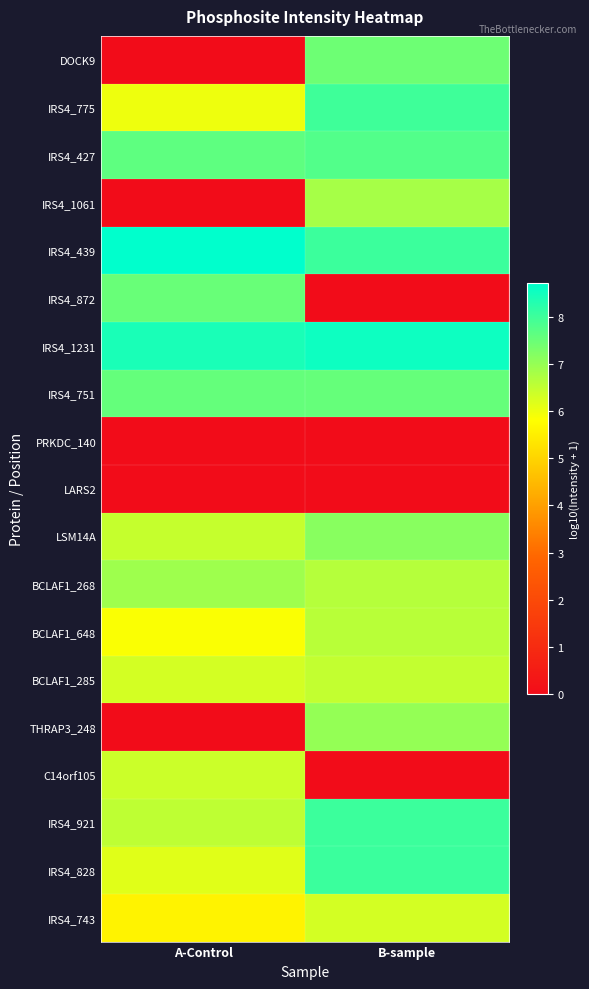

Reading left to right, list all the values displayed in this chart.

DOCK9: A-Control=0.0	B-sample=7.5
IRS4_775: A-Control=6.0	B-sample=8.0
IRS4_427: A-Control=7.6	B-sample=7.8
IRS4_1061: A-Control=0.0	B-sample=6.8
IRS4_439: A-Control=8.7	B-sample=8.0
IRS4_872: A-Control=7.5	B-sample=0.0
IRS4_1231: A-Control=8.4	B-sample=8.5
IRS4_751: A-Control=7.6	B-sample=7.5
PRKDC_140: A-Control=0.0	B-sample=0.0
LARS2: A-Control=0.0	B-sample=0.0
LSM14A: A-Control=6.5	B-sample=7.1
BCLAF1_268: A-Control=6.9	B-sample=6.6
BCLAF1_648: A-Control=5.9	B-sample=6.6
BCLAF1_285: A-Control=6.3	B-sample=6.5
THRAP3_248: A-Control=0.0	B-sample=7.0
C14orf105: A-Control=6.4	B-sample=0.0
IRS4_921: A-Control=6.5	B-sample=8.0
IRS4_828: A-Control=6.2	B-sample=8.0
IRS4_743: A-Control=5.6	B-sample=6.3